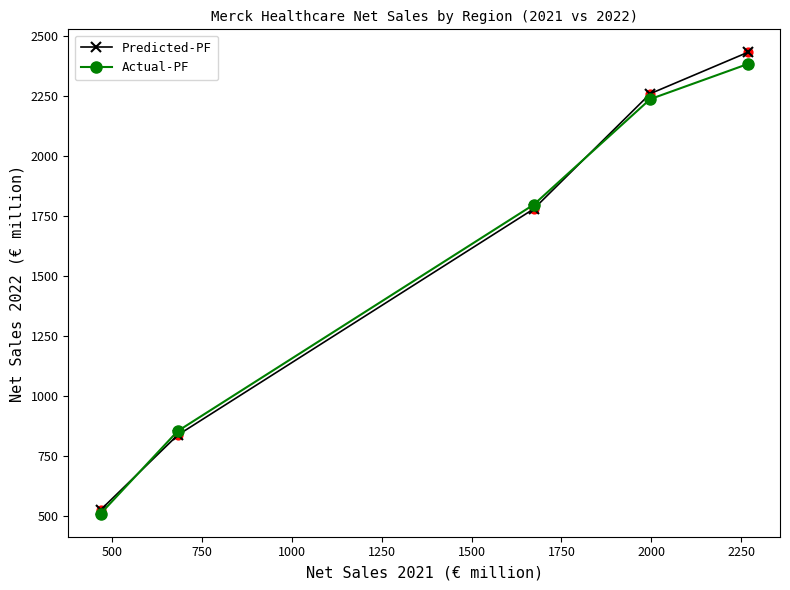

At how many categories does at least one series exceed 1377?

3